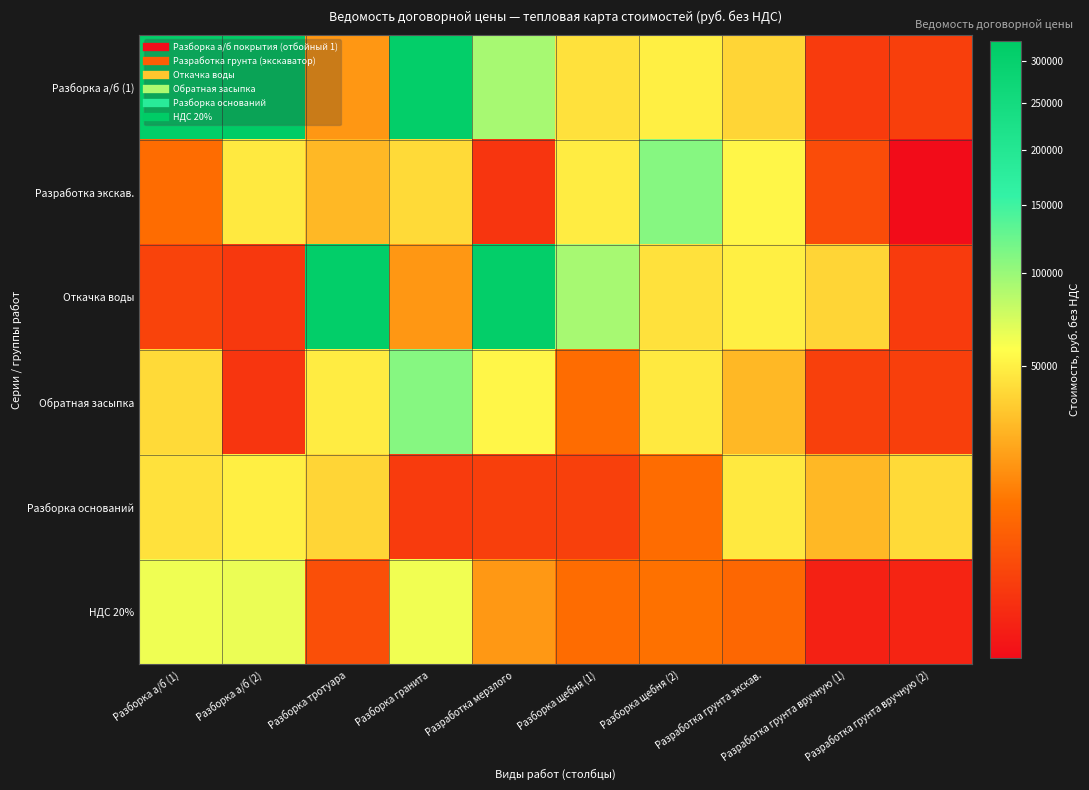

Between Разборка тротуара and Разборка гранита, which is larger?

Разборка гранита